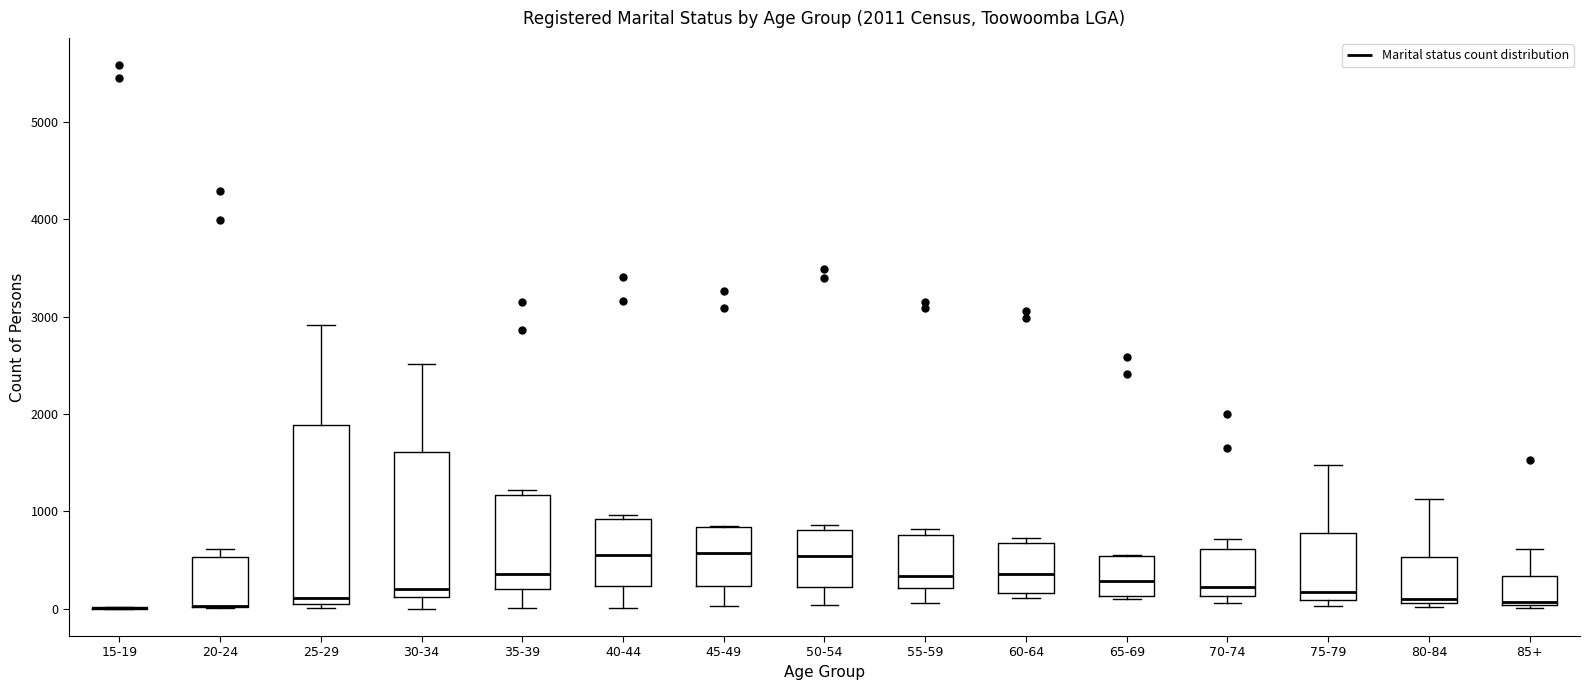

Which box is the tallest, from its lower edge to its upper edge?

25-29